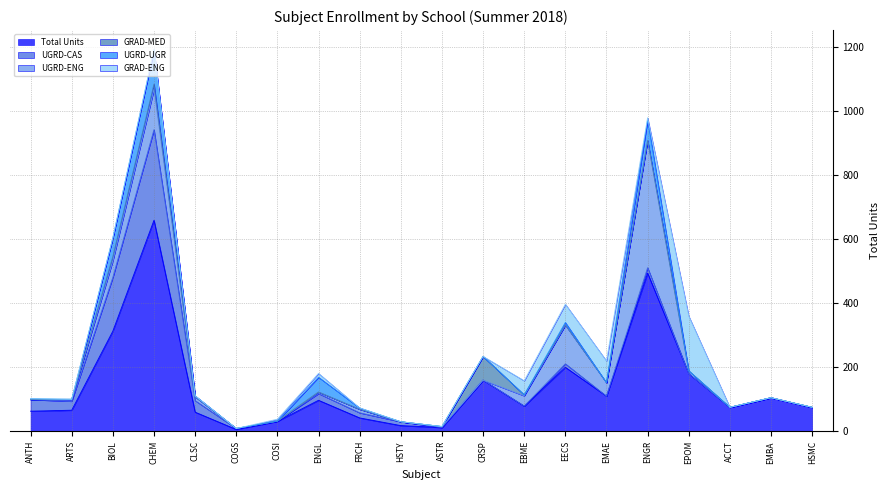

What position from the left is CRSP?

12